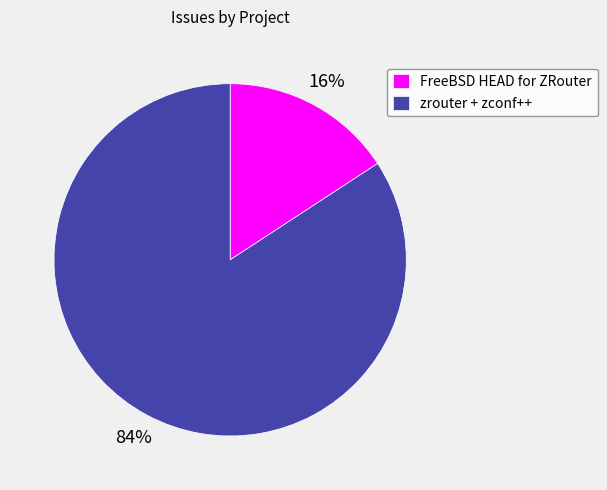

Which category has the smallest portion of the pie?

FreeBSD HEAD for ZRouter